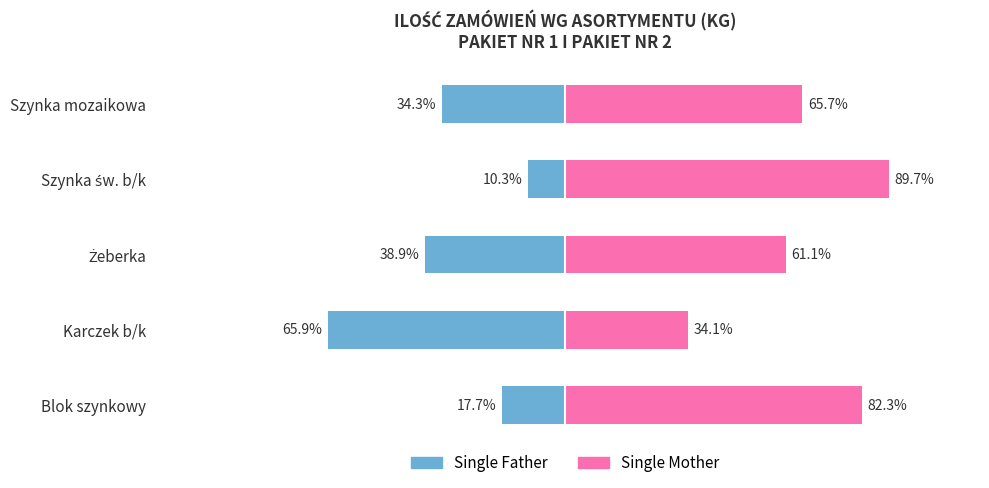

What is the value of the Single Father bar at the 3rd from the left?

-38.9